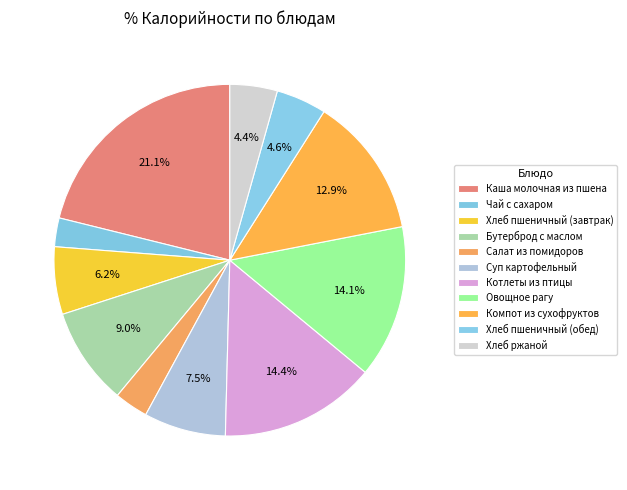

To the nearest percent, what is the average slice percentage?

9%